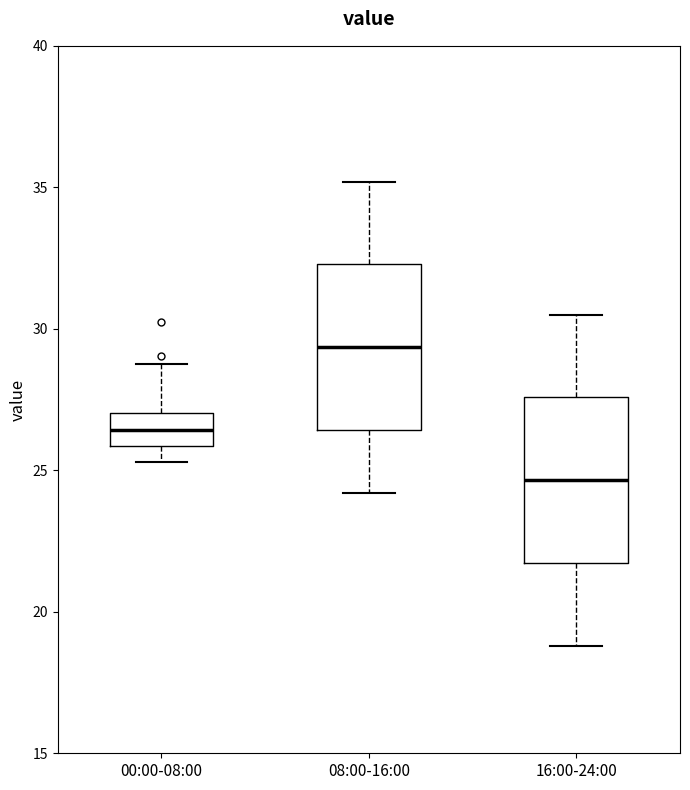

Which box's median line is the lowest?

16:00-24:00